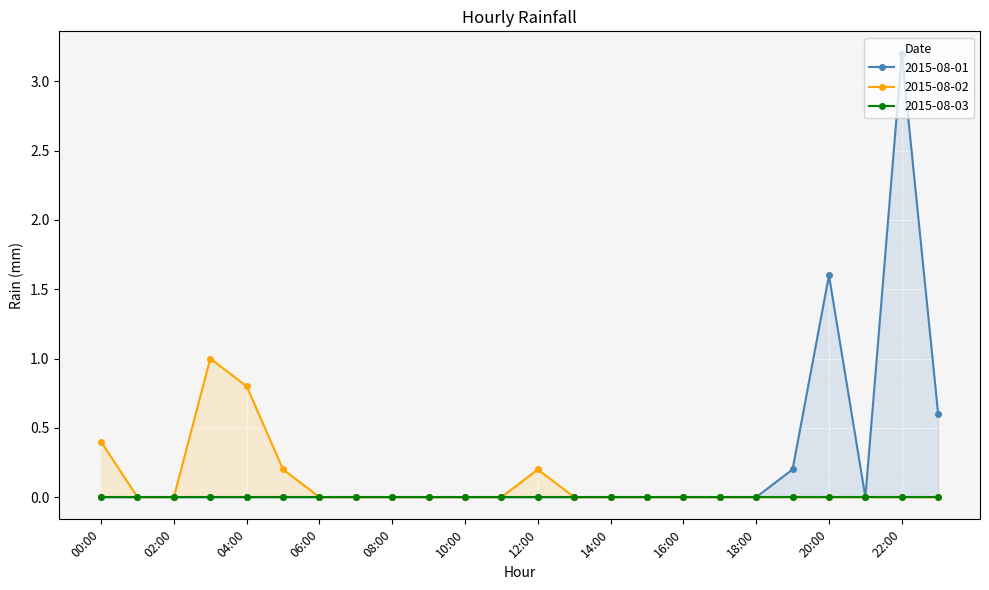

True or false: 2015-08-02 has more than 1 points higher than both neighbors.

True